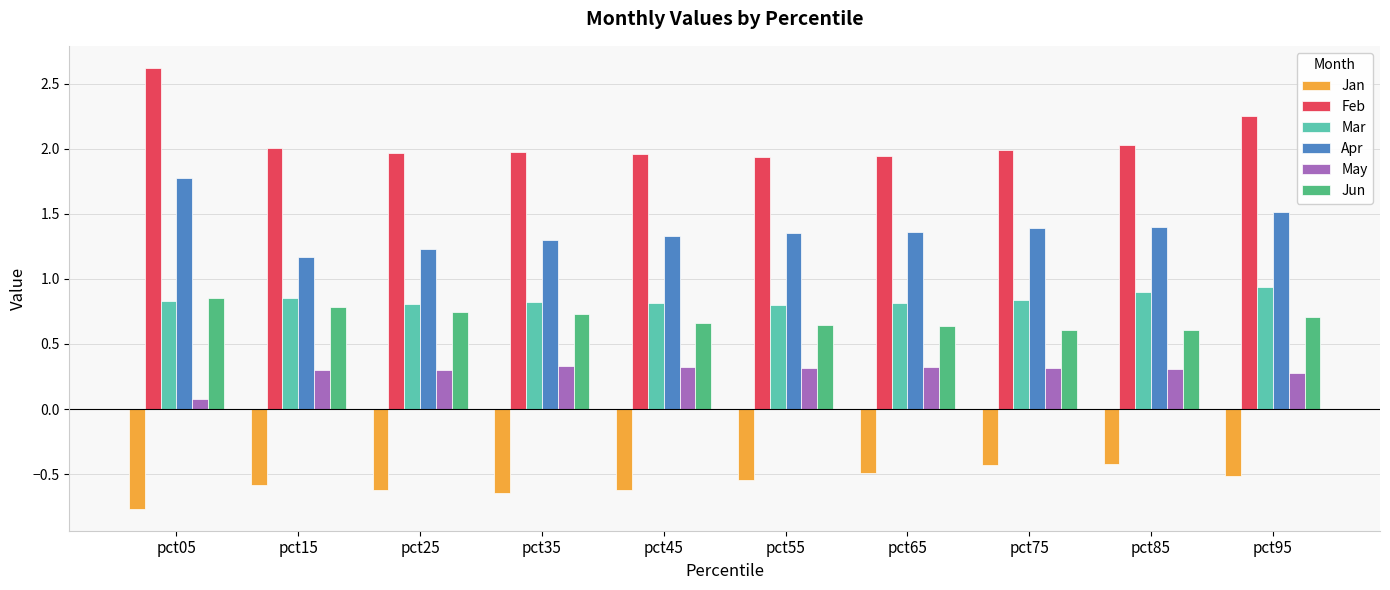

Rank the series at pct95 from highest to lowest value.

Feb, Apr, Mar, Jun, May, Jan